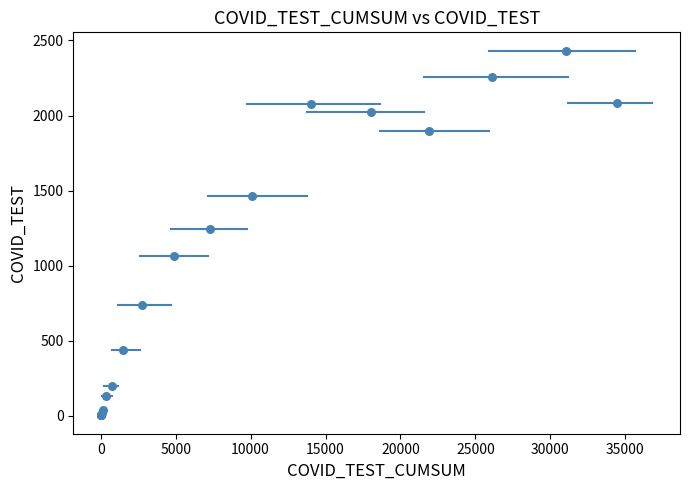

What Y value in the scatter plot is closest to 1217?

1245.4